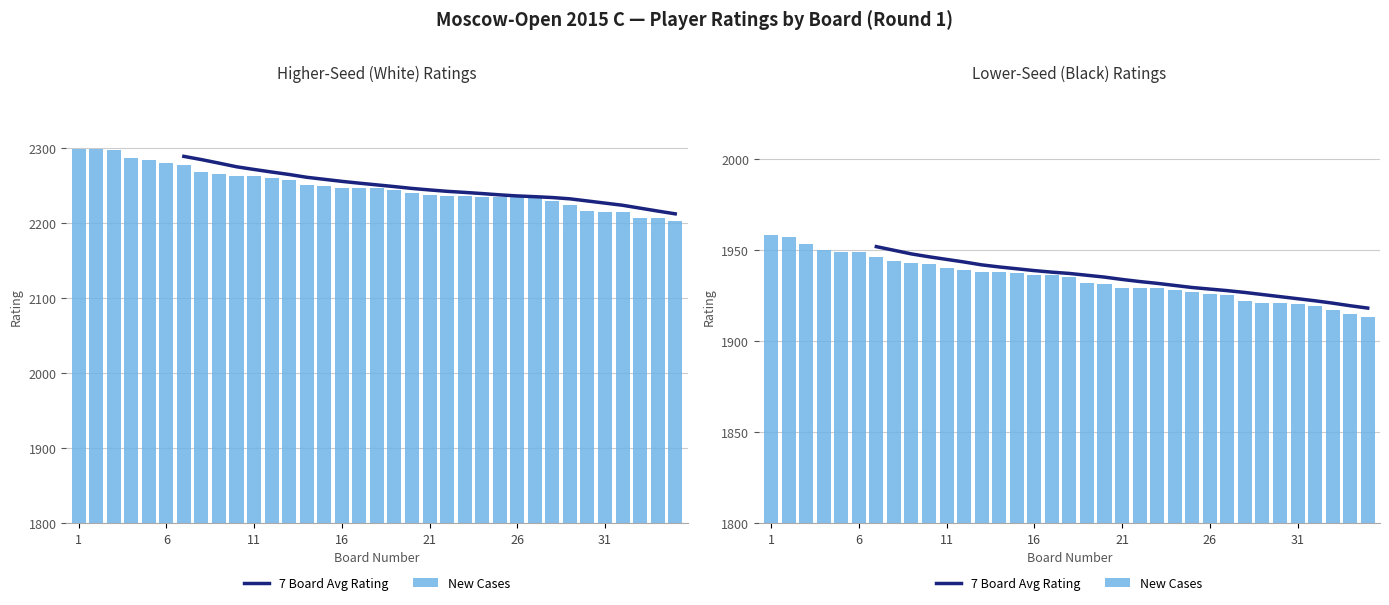

Which series changed the most between 33 and 34?

New Cases